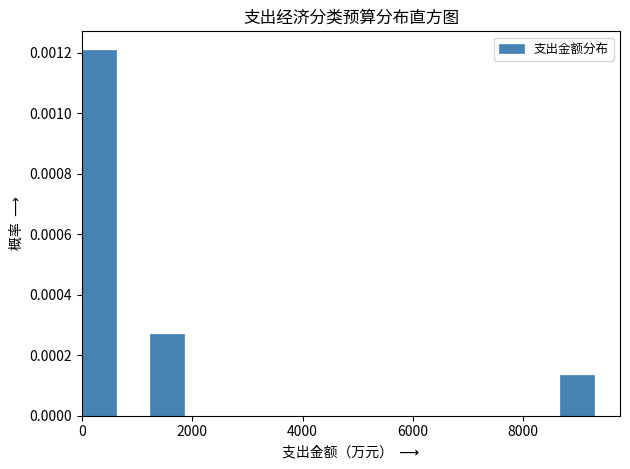

Around what value on the x-axis is the tallest bar? Give the approximate position of its centre, as read against the axis.

400